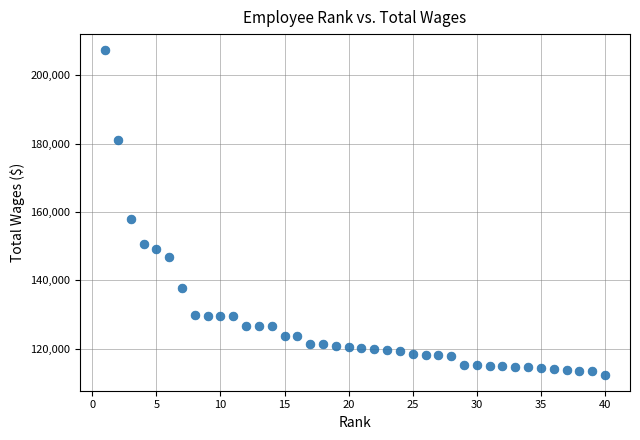

What is the range of Y values (max minus min)?

94770